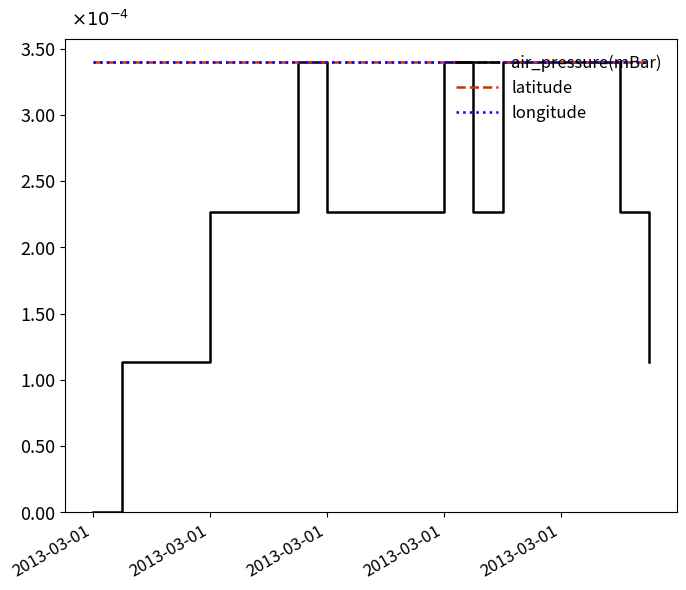

At which label does latitude reach its peak?

2013-03-01